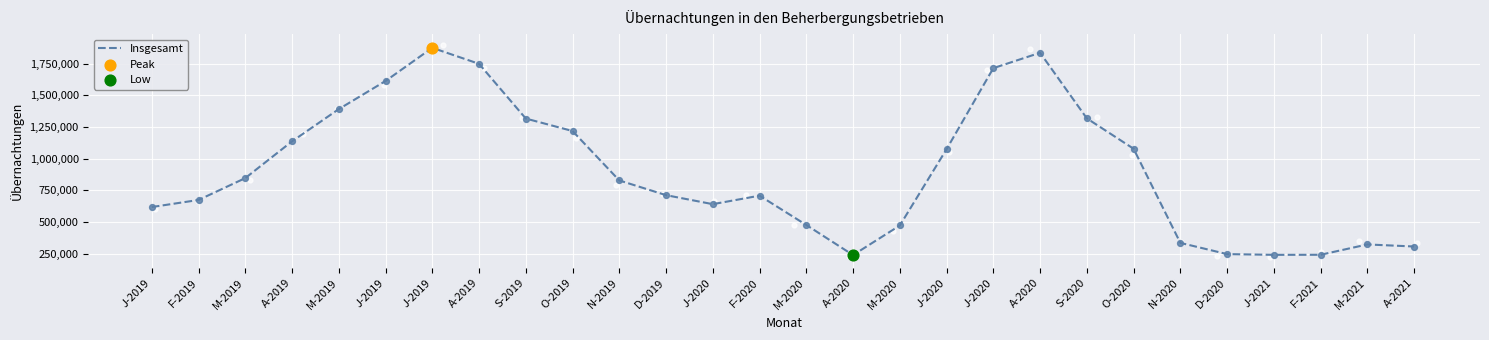

What is the ratio of the value at J-2021 to the value at A-2020?

1.0